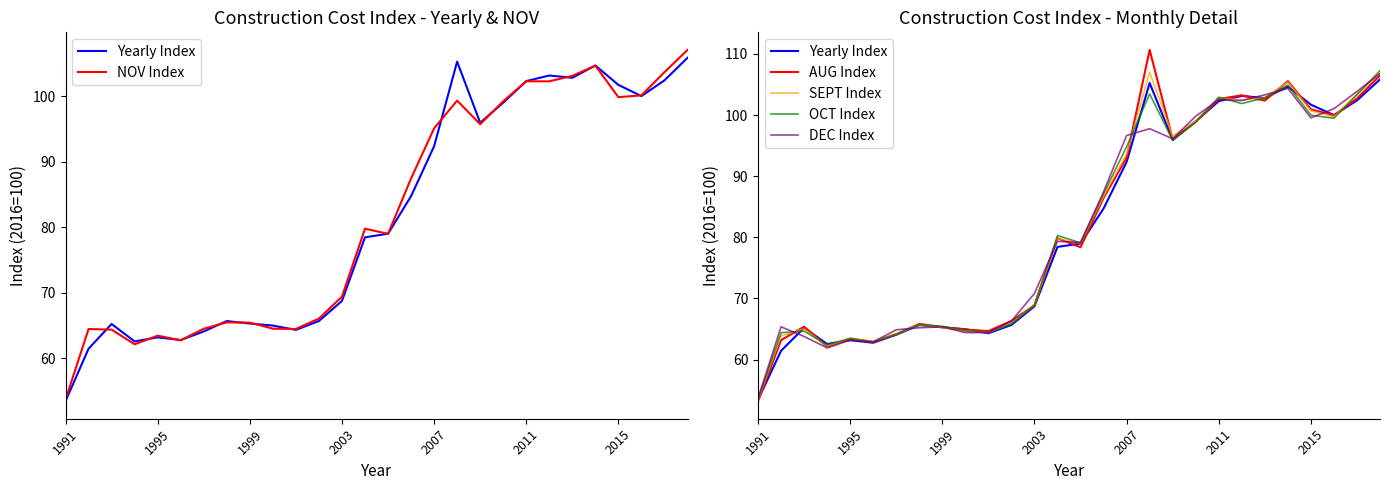

What is the difference between the maximum and minimum values in the Yearly Index series?

52.4